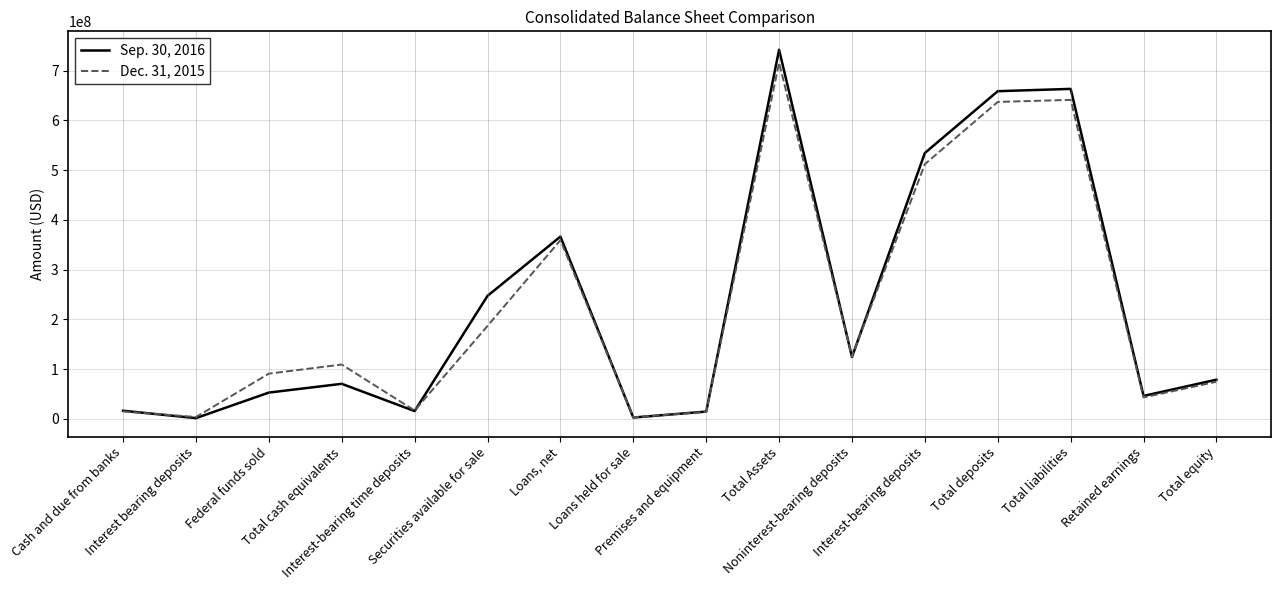

What is the difference between the maximum and minimum values in the Dec. 31, 2015 series?

712746000